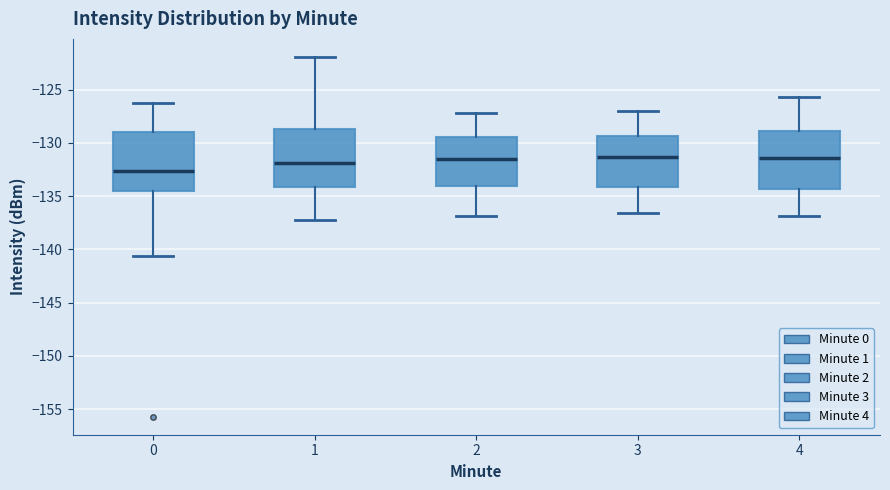

Reading left to right, transcribe this box plot: for each box, give where its median line is, the range the box spans, and where its two whiskers end, as read against the y-axis. The values are not printed on the chart, so give them approximately, as read against the axis.

0: median -132.5, box -134.5 to -129.0, whiskers -140.5 to -126.0
1: median -132.0, box -134.0 to -128.5, whiskers -137.5 to -122.0
2: median -131.5, box -134.0 to -129.5, whiskers -137.0 to -127.0
3: median -131.5, box -134.0 to -129.5, whiskers -136.5 to -127.0
4: median -131.5, box -134.5 to -129.0, whiskers -137.0 to -125.5